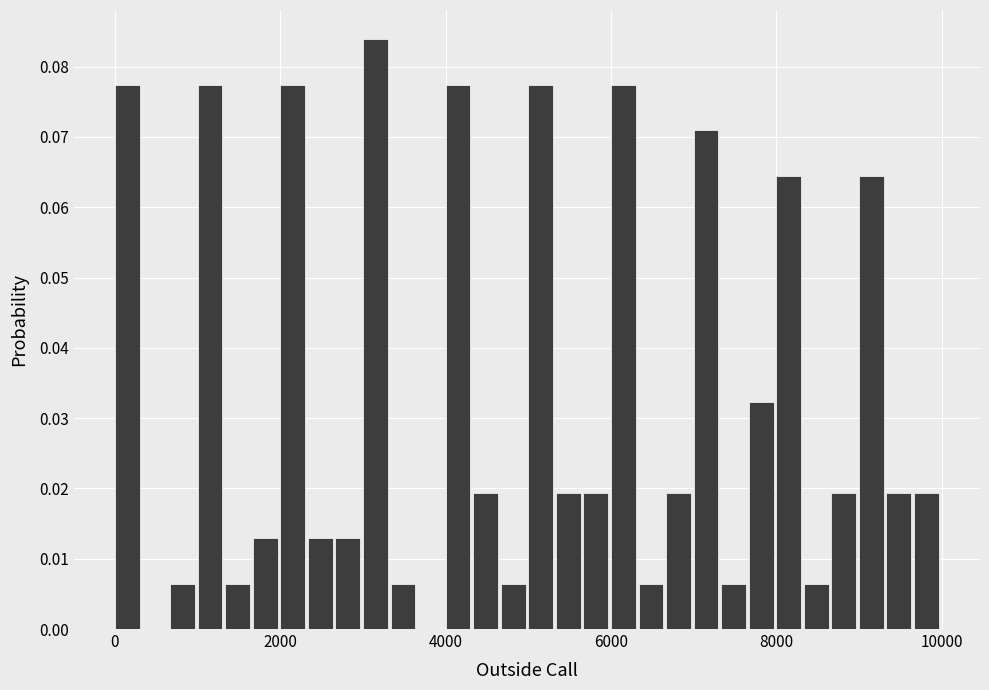

Around what value on the x-axis is the tallest bar? Give the approximate position of its centre, as read against the axis.

3200